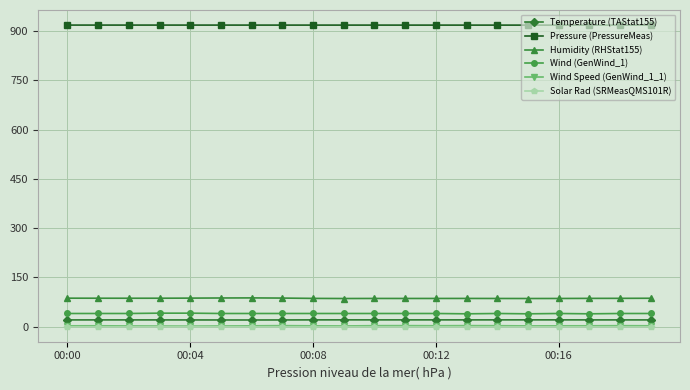

True or false: Pressure (PressureMeas) and Solar Rad (SRMeasQMS101R) cross at least once.

False